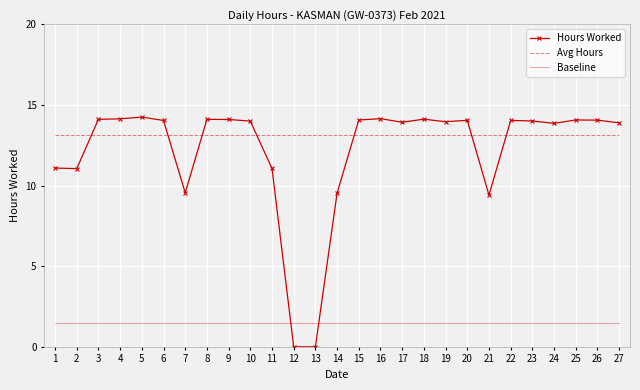

True or false: Hours Worked has a value of 21.3 at 25.

False